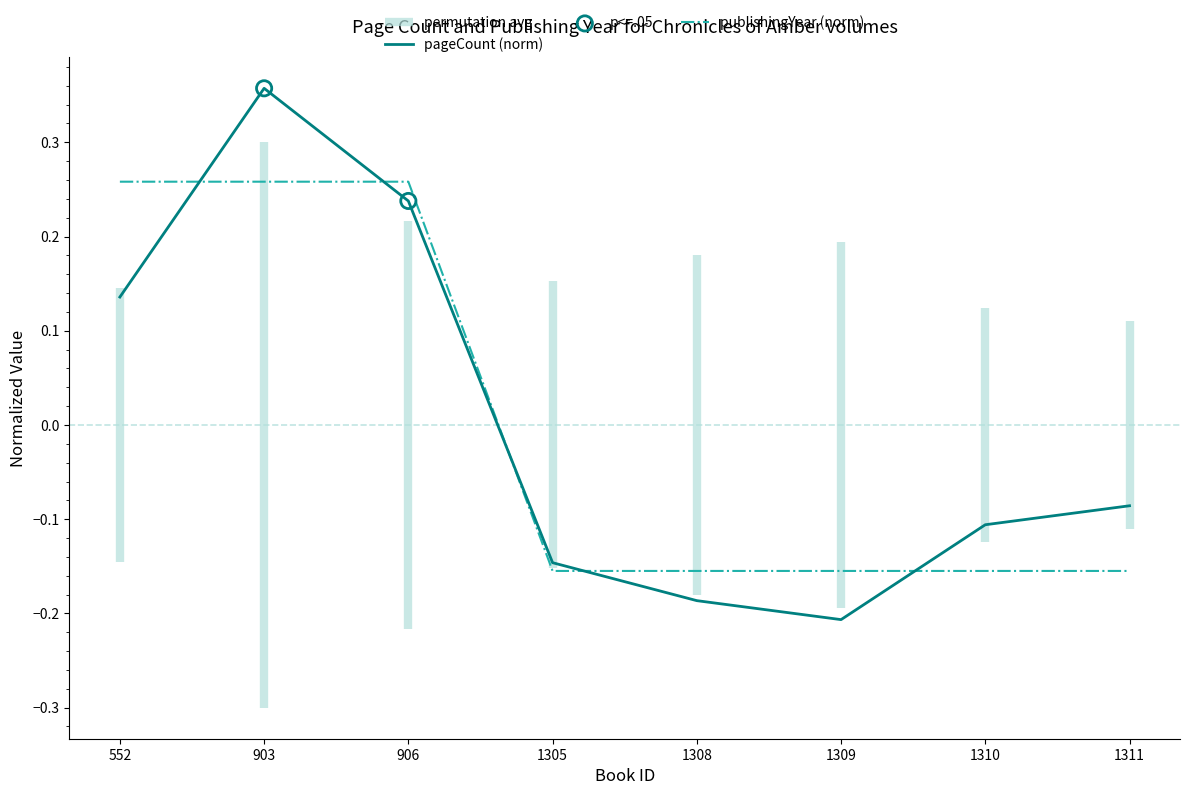

Which series reaches the minimum Y coordinate?

pageCount